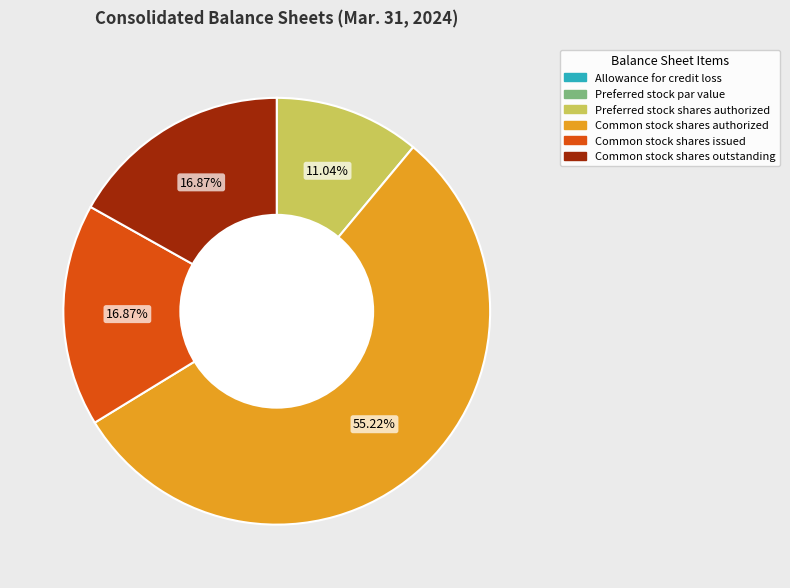

Approximately how many times larger is the value at Common stock shares outstanding compared to Preferred stock shares authorized?

1.5